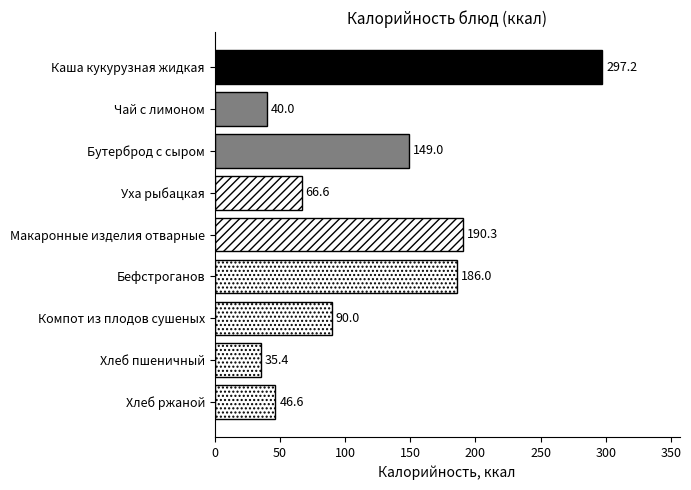

How many data points are less than 90?

4